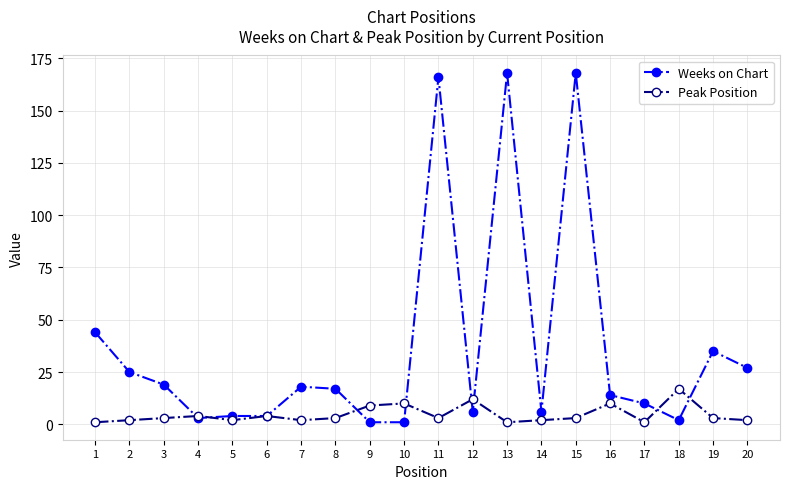

How many data points in Weeks on Chart are less than 17?

10